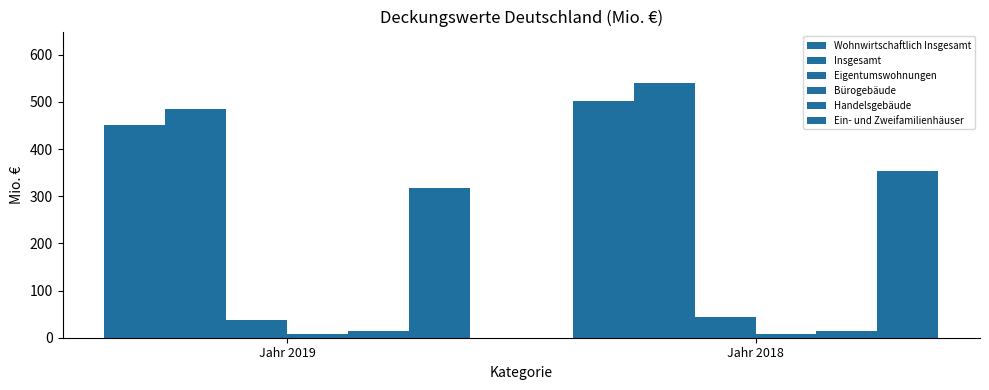

Reading right to left, transcribe all the data shown in this chart.

Wohnwirtschaftlich Insgesamt: Jahr 2018=501.0	Jahr 2019=451.7
Insgesamt: Jahr 2018=541.0	Jahr 2019=484.5
Eigentumswohnungen: Jahr 2018=43.0	Jahr 2019=38.0
Bürogebäude: Jahr 2018=8.3	Jahr 2019=8.3
Handelsgebäude: Jahr 2018=14.5	Jahr 2019=13.7
Ein- und Zweifamilienhäuser: Jahr 2018=353.4	Jahr 2019=317.8